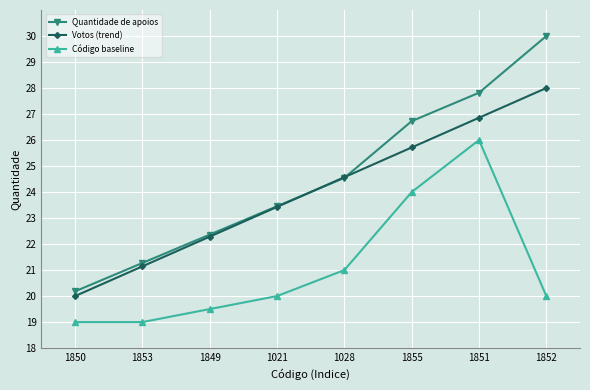

Which series has the largest total across all categories?

Quantidade de apoios